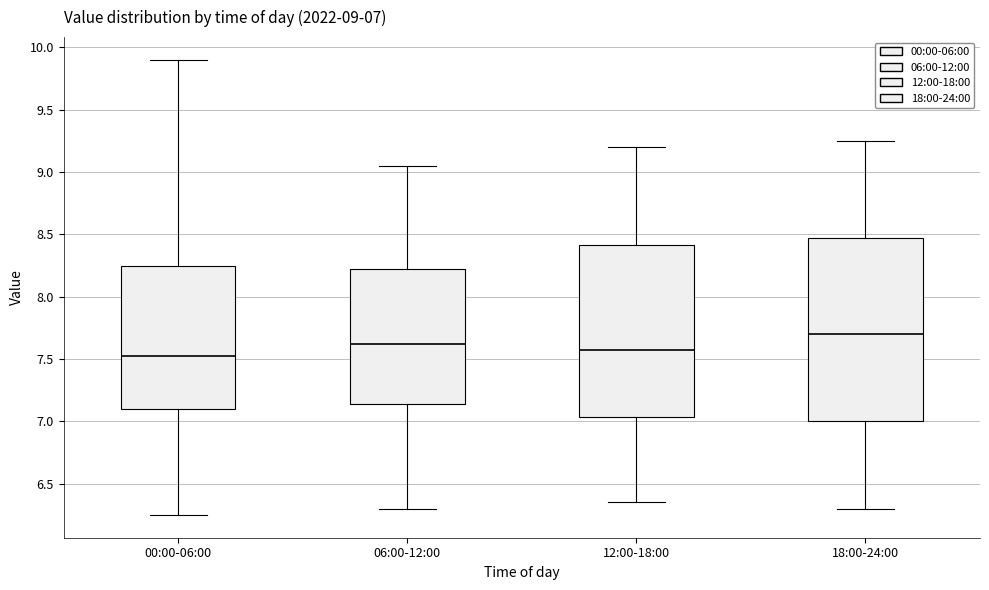

Which box has the highest median line?

18:00-24:00